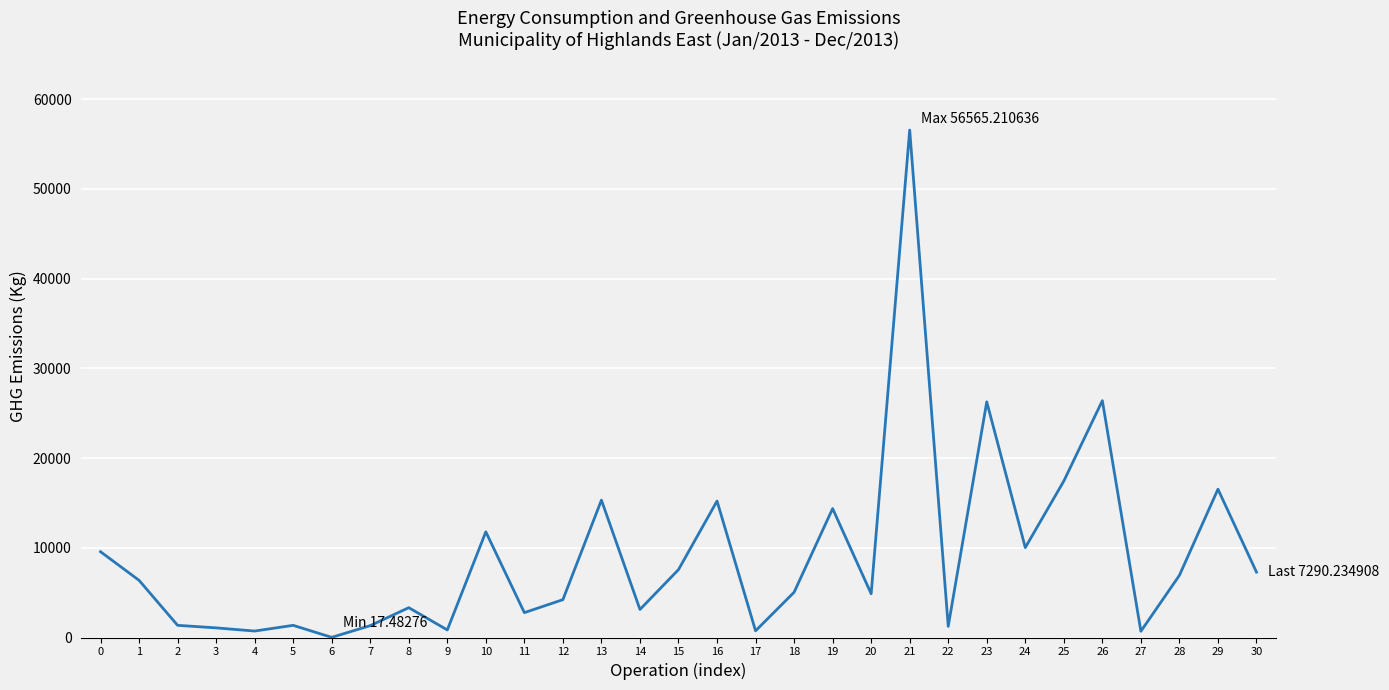

What is the difference between the maximum and minimum values?

56547.7